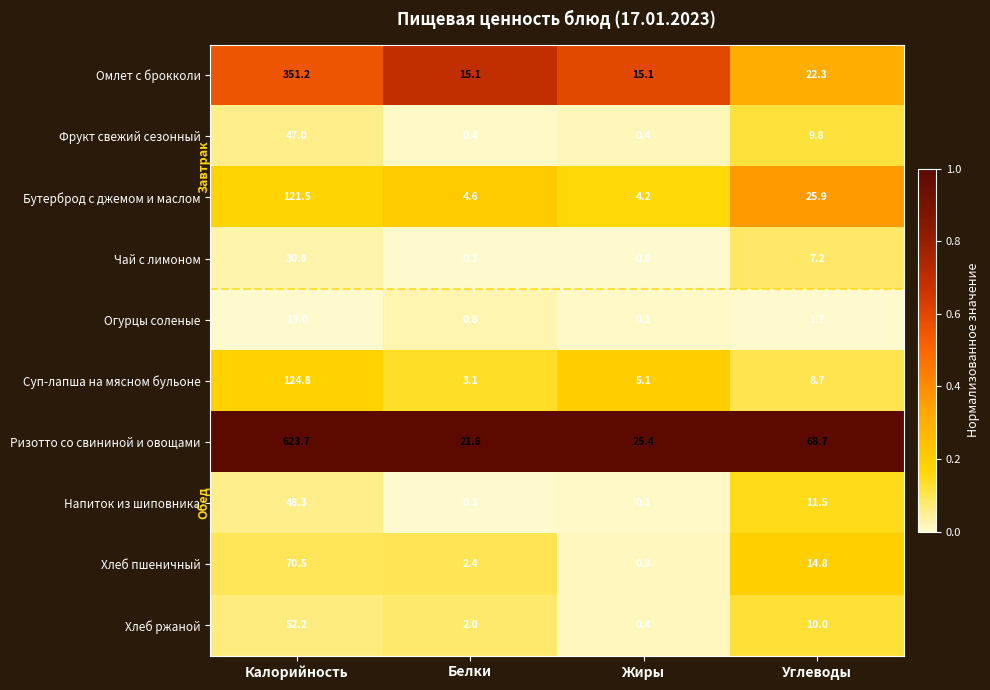

What is the greatest value displayed?

623.7